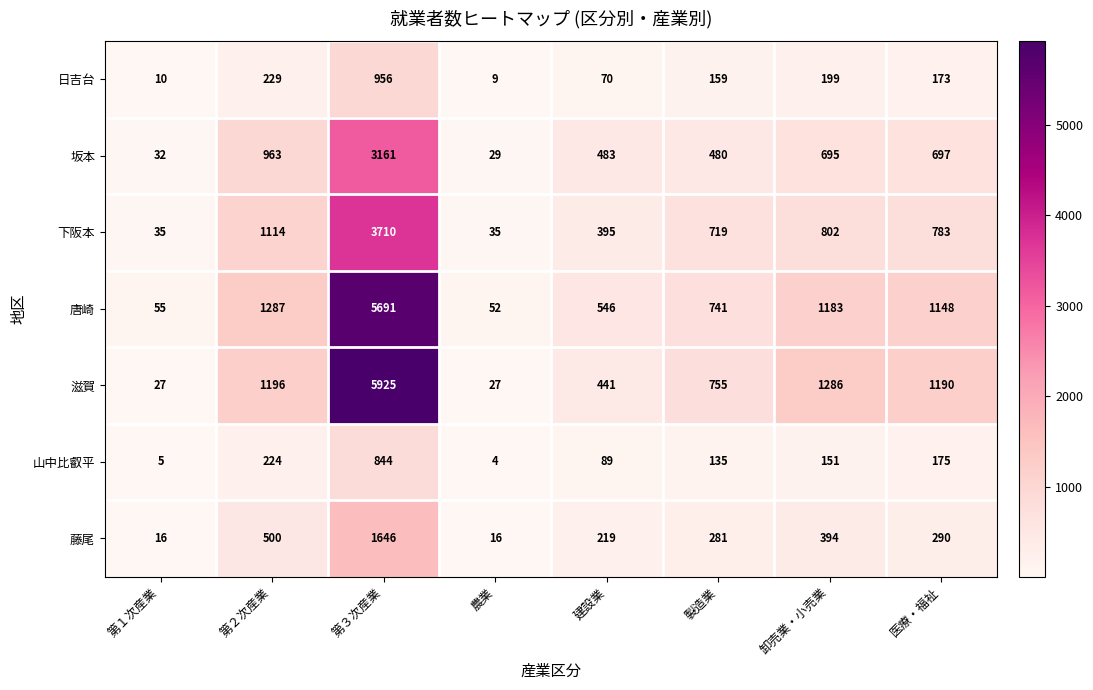

The value of 藤尾 at 医療・福祉 is 290. True or false?

True